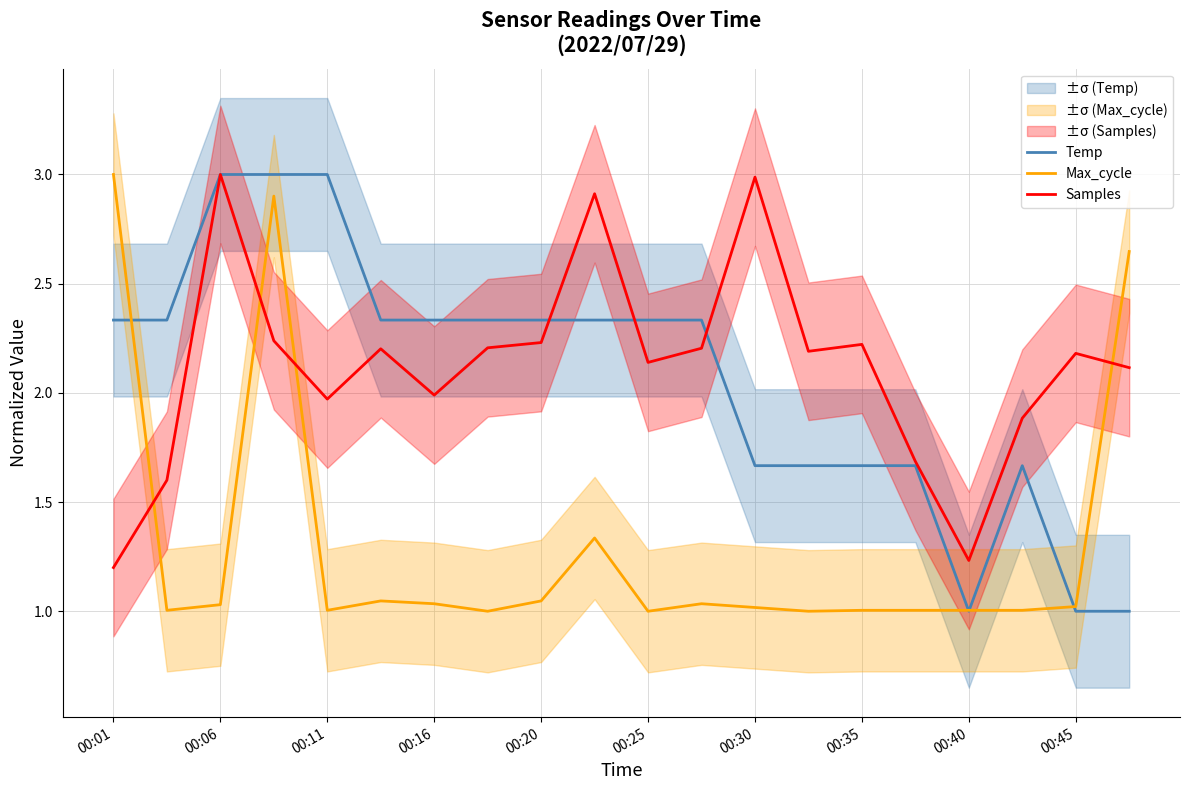

How many intersections are there between Max_cycle and Samples?

4